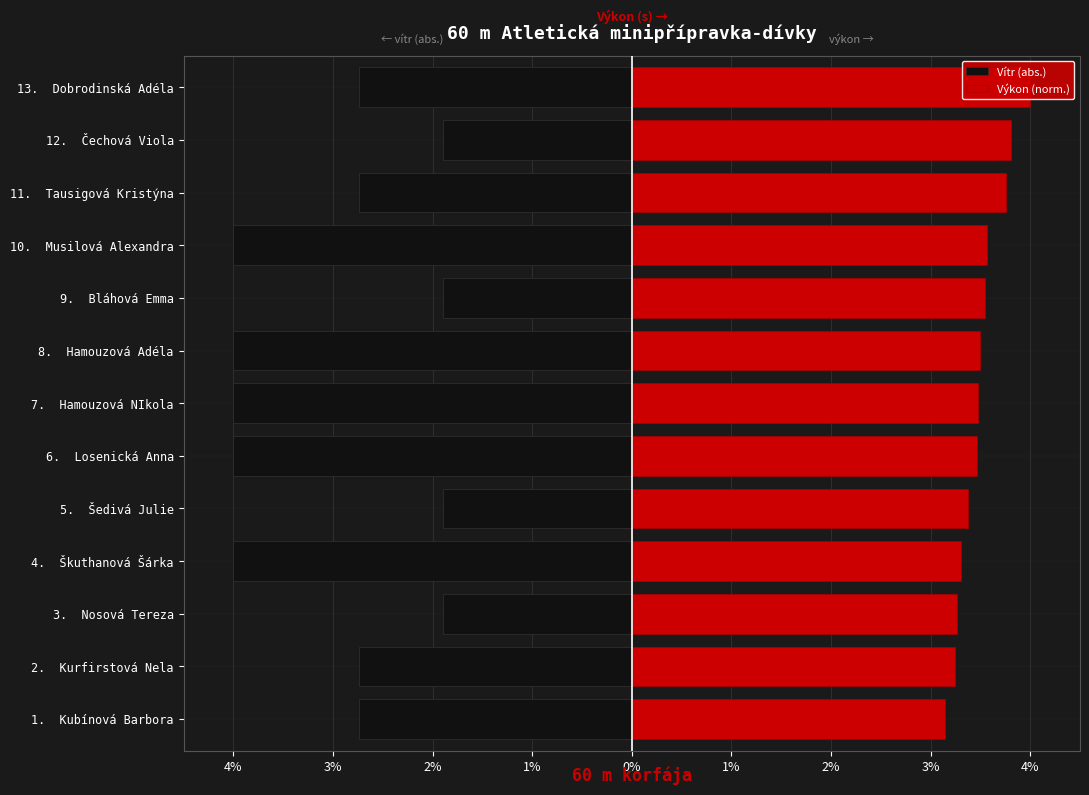

Rank the series at 10. Musilová Alexandra from lowest to highest value.

Vítr (abs.), Výkon (norm.)